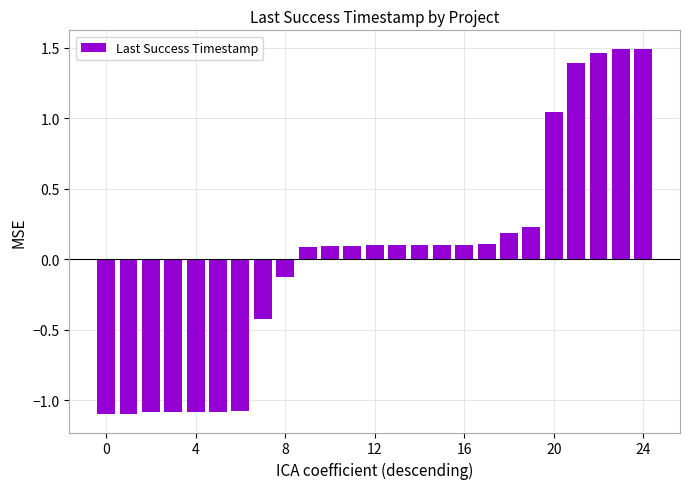

What is the value of the 16th bar from the left?

0.1